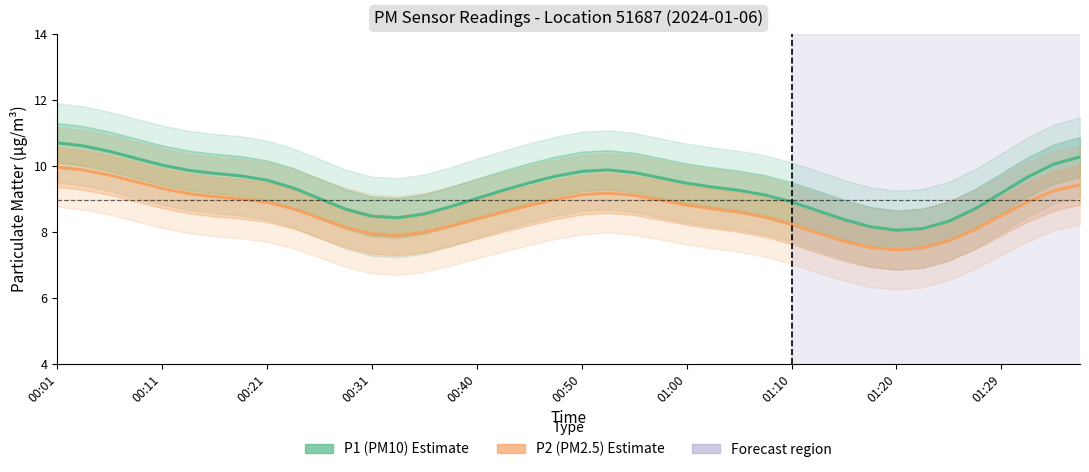

List the series in order of their peak value, highest first.

P1 (PM10), P2 (PM2.5)